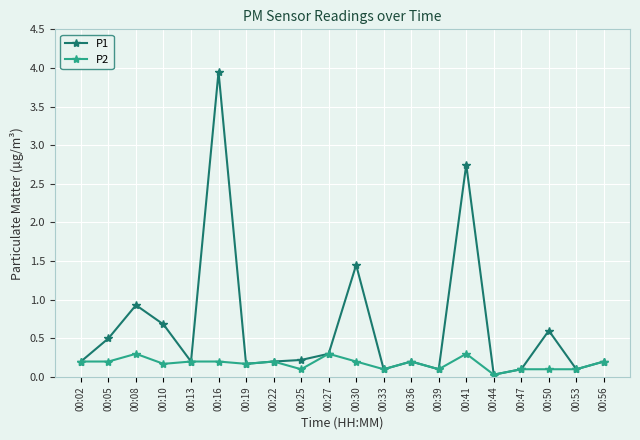

How many lines are shown in the chart?

2